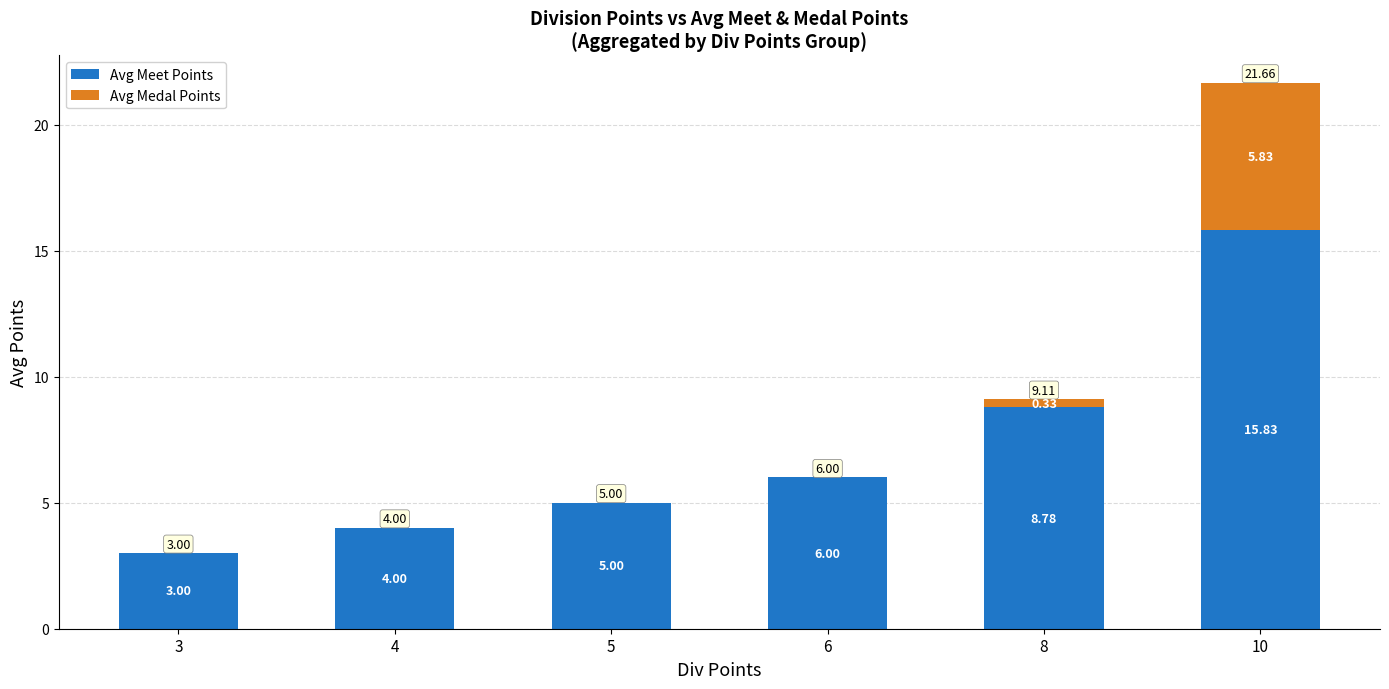

What is the total value across all series at 6?

6.0